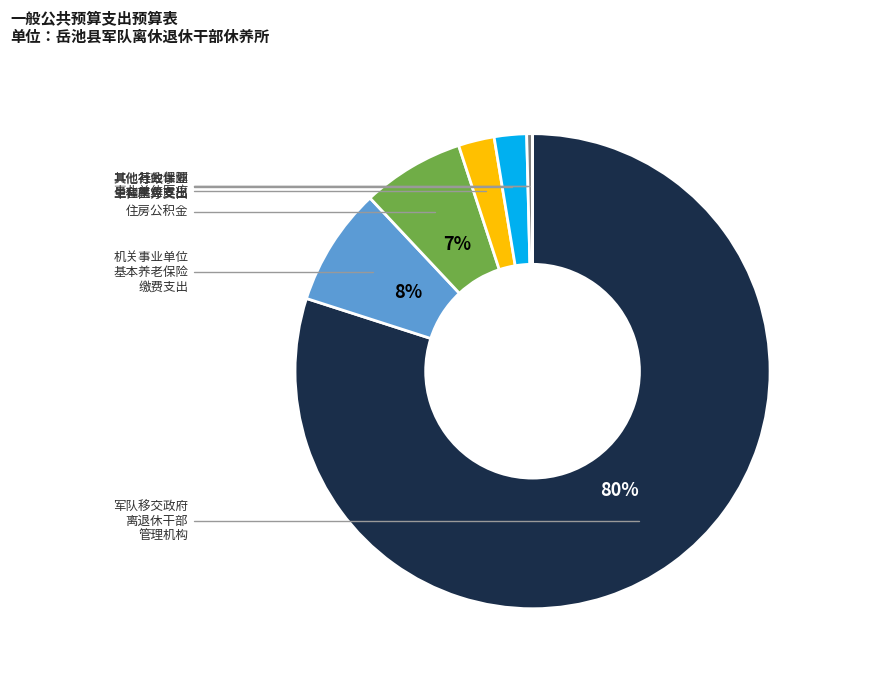

To the nearest percent, what is the average slice percentage?

14%